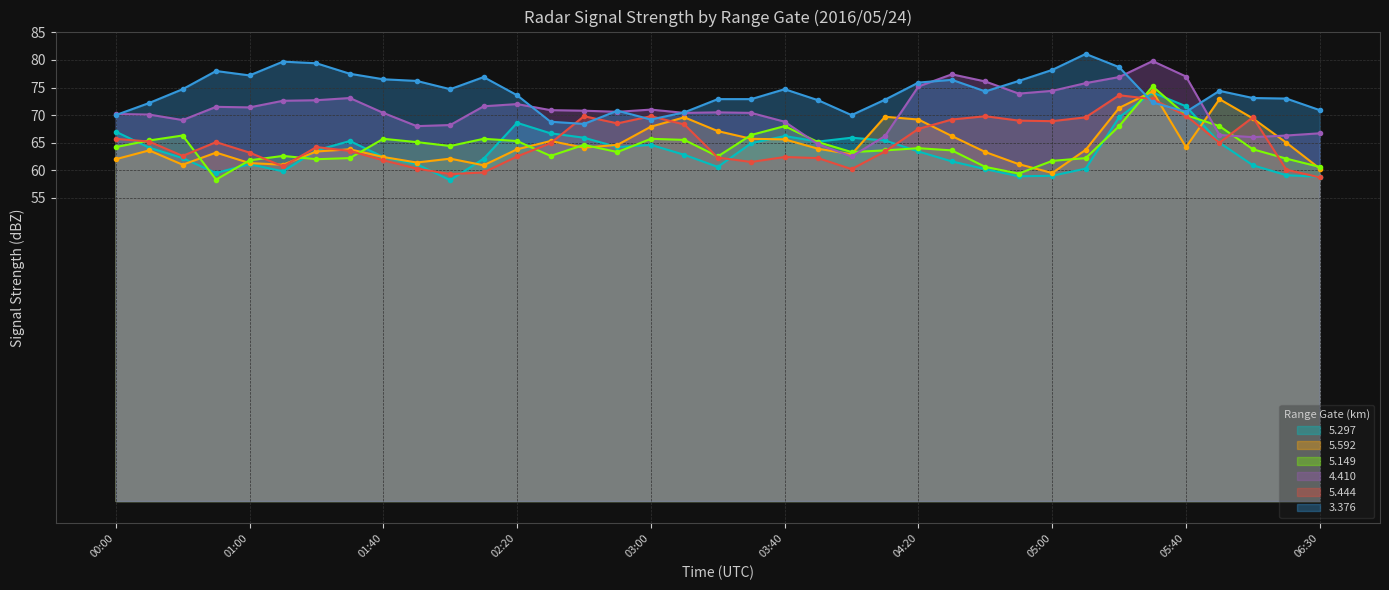

Which series has the largest range (max minus min)?

4.410